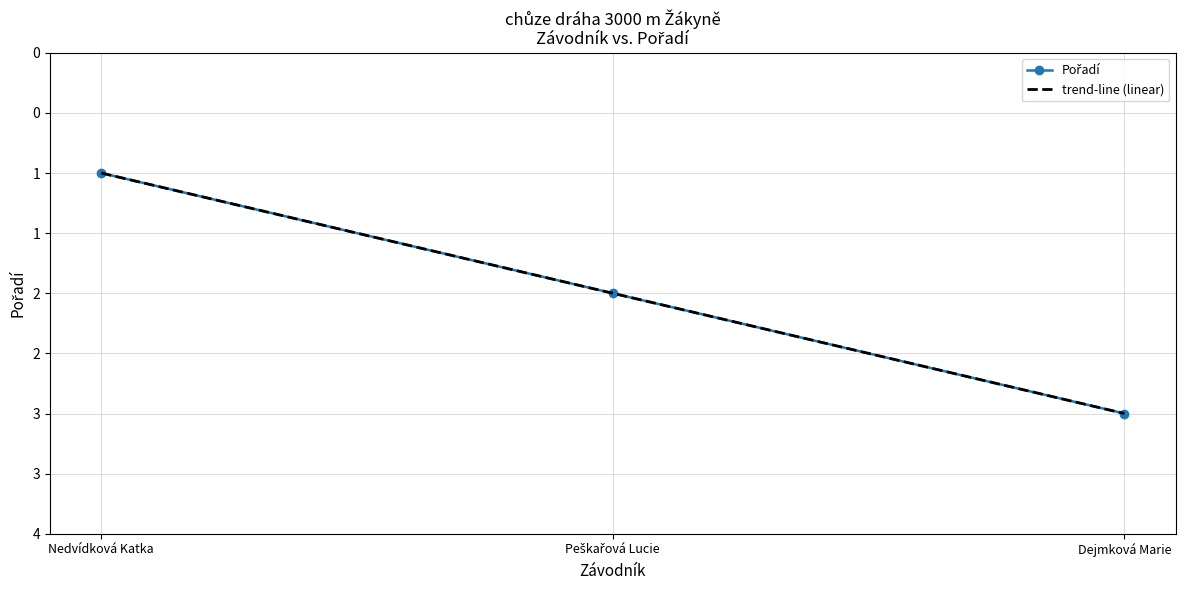

Rank the categories by value from lowest to highest.

Nedvídková Katka, Peškařová Lucie, Dejmková Marie